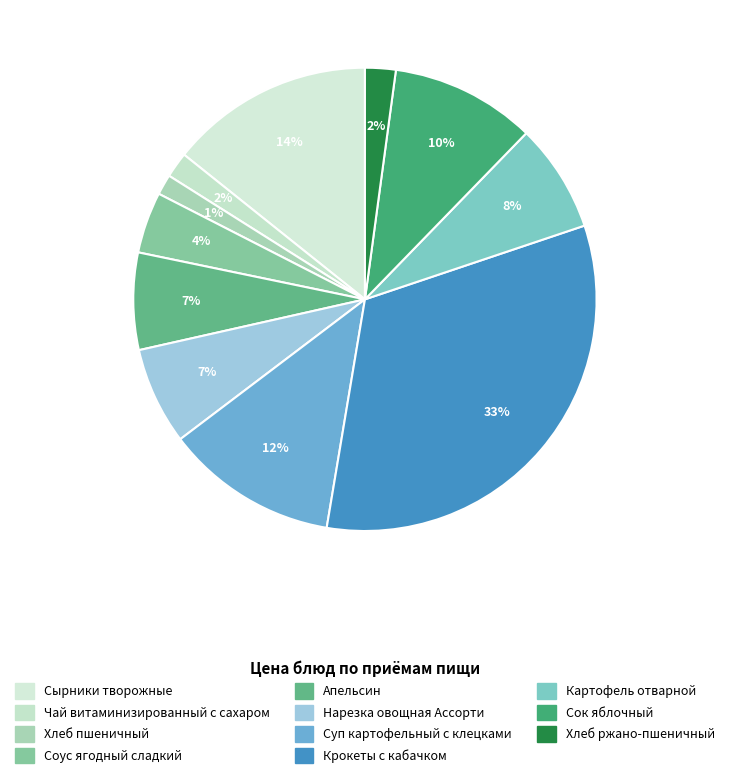

True or false: Апельсин accounts for 7% of the total.

True